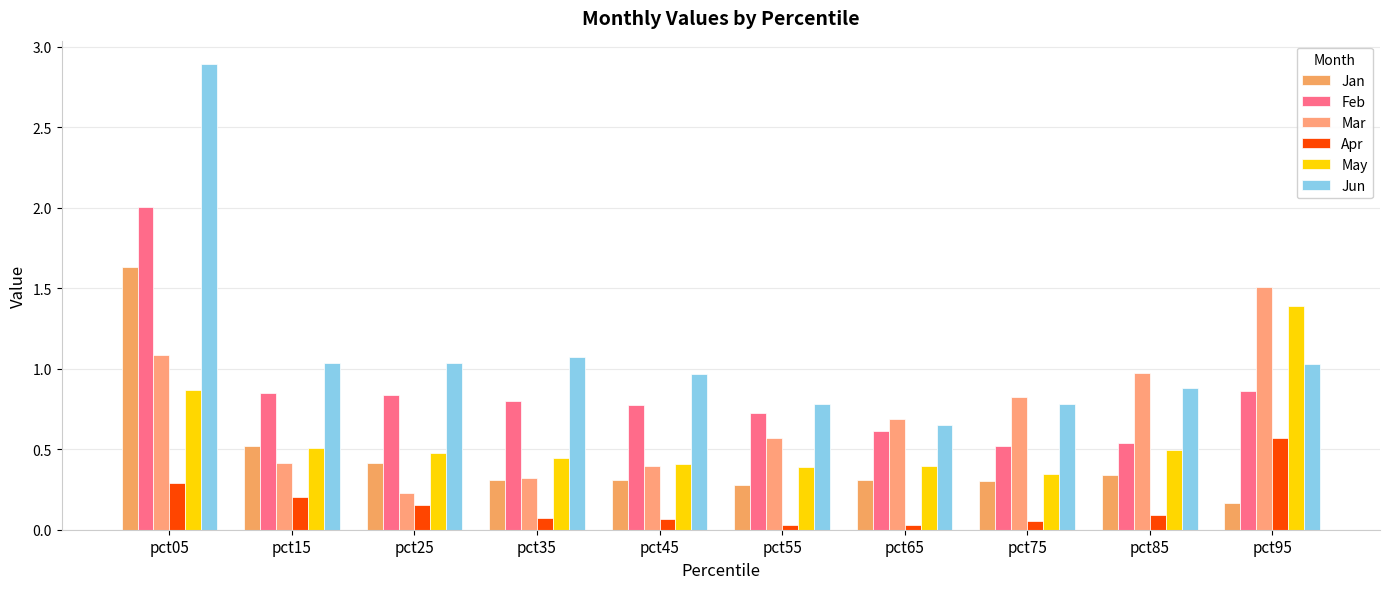

How many distinct data groups are displayed?

6